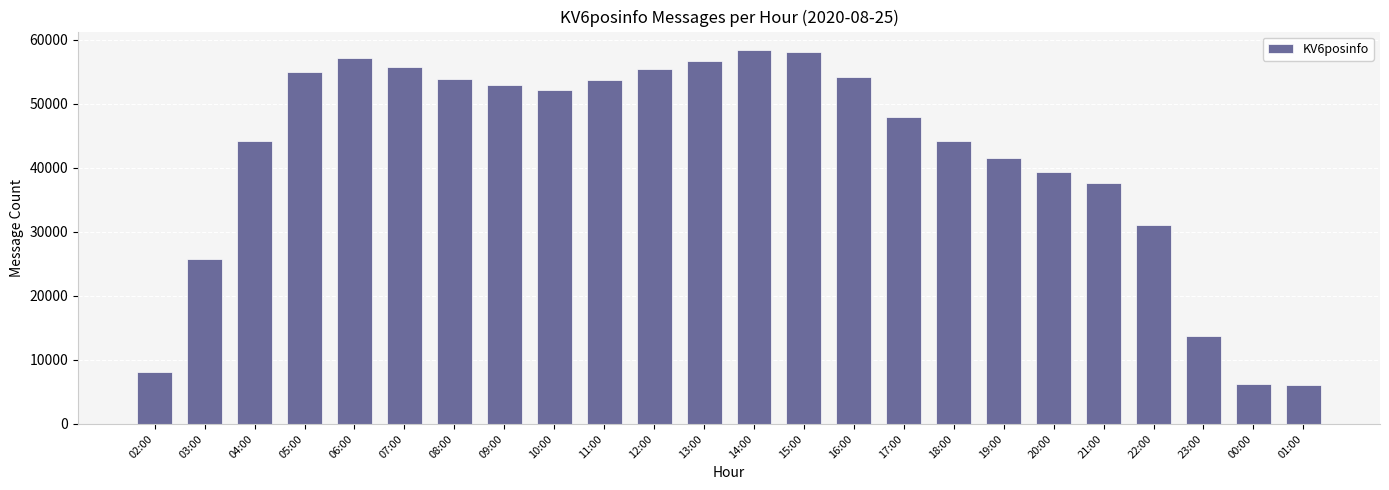

Between 11:00 and 05:00, which is larger?

05:00